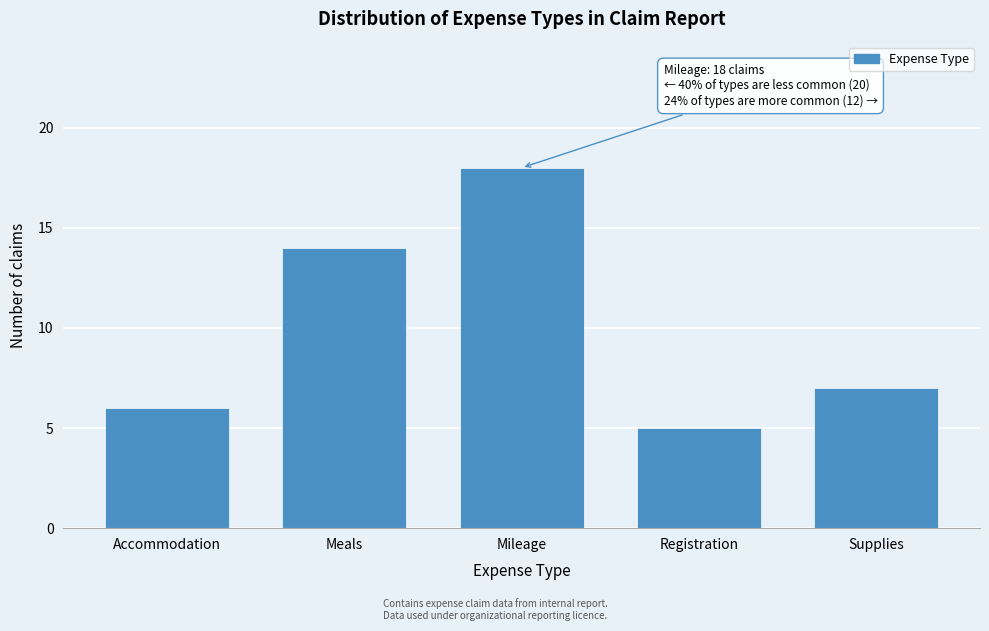

Reading left to right, what are all the values shown in this chart?

Accommodation=6	Meals=14	Mileage=18	Registration=5	Supplies=7